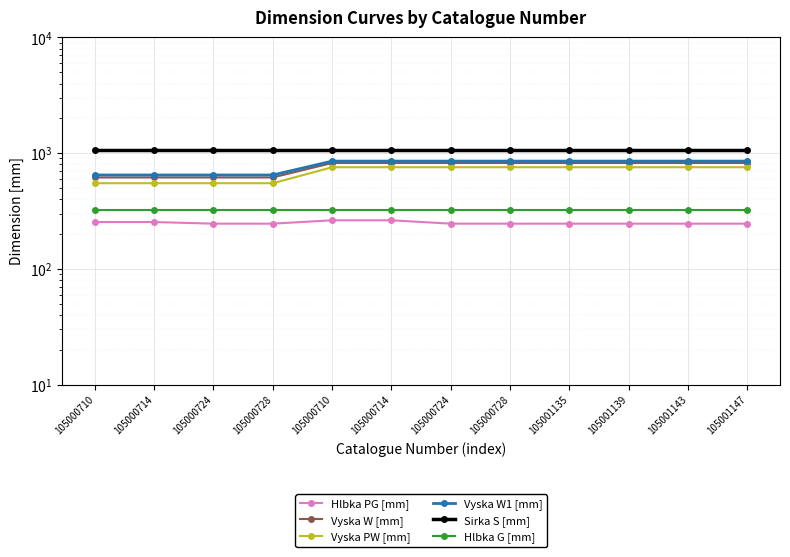

Rank the series by their maximum value, from highest to lowest.

Sirka S [mm], Vyska W1 [mm], Vyska W [mm], Vyska PW [mm], Hlbka G [mm], Hlbka PG [mm]